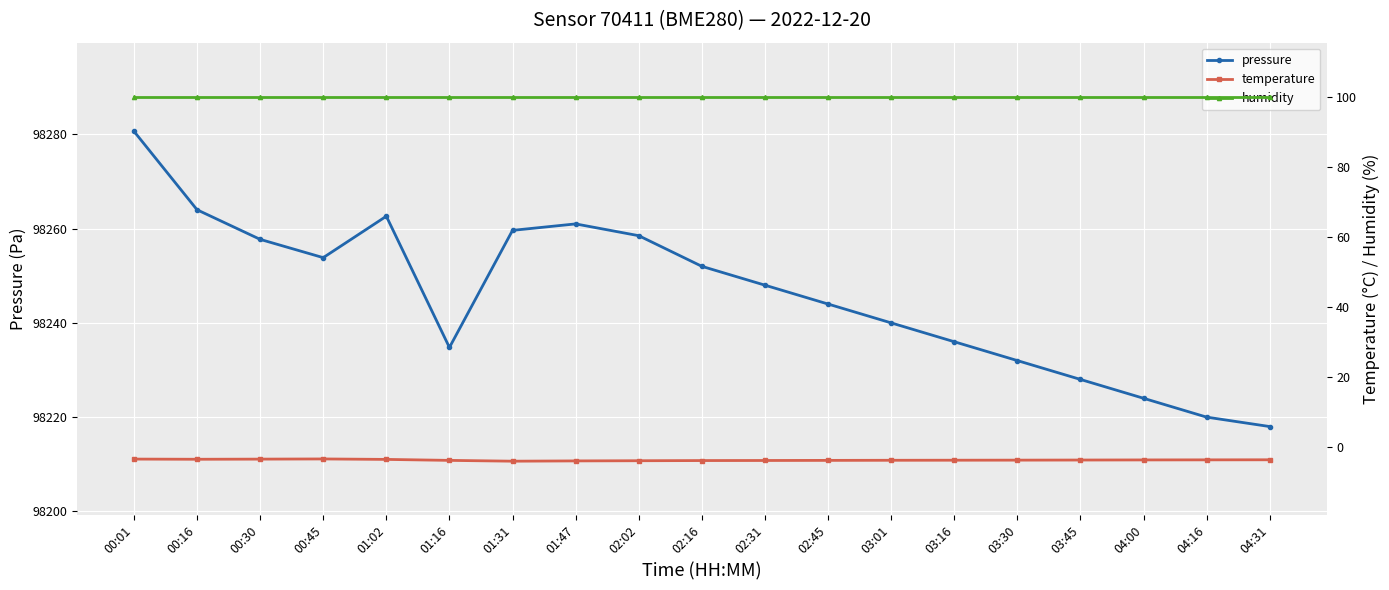

Is it true that pressure equals 46257.3 at 01:31?

False